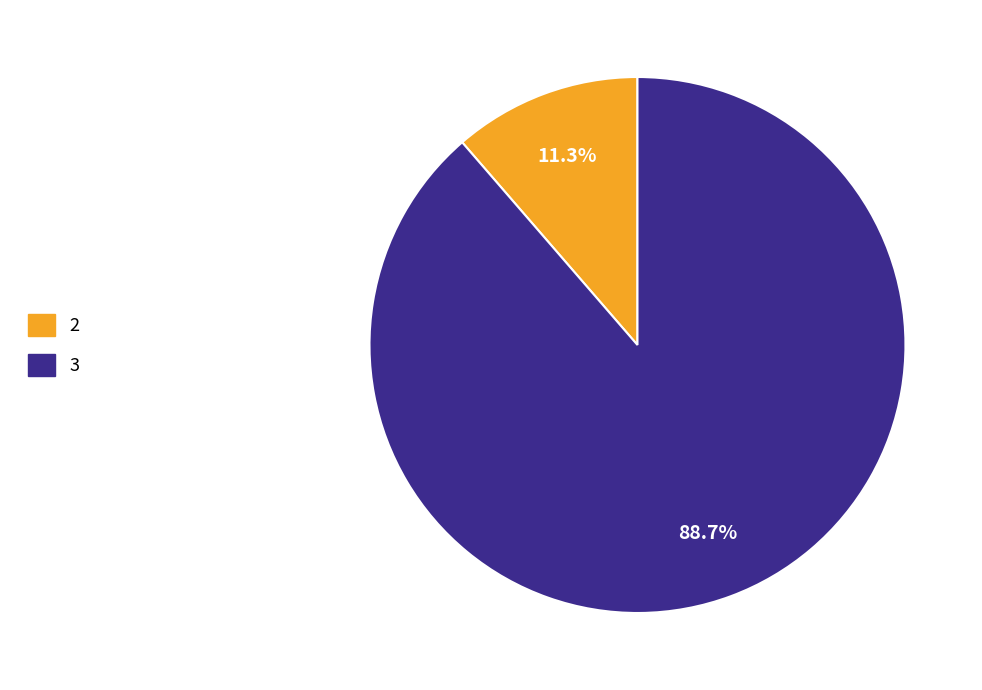

Count the number of slices in the pie.

2